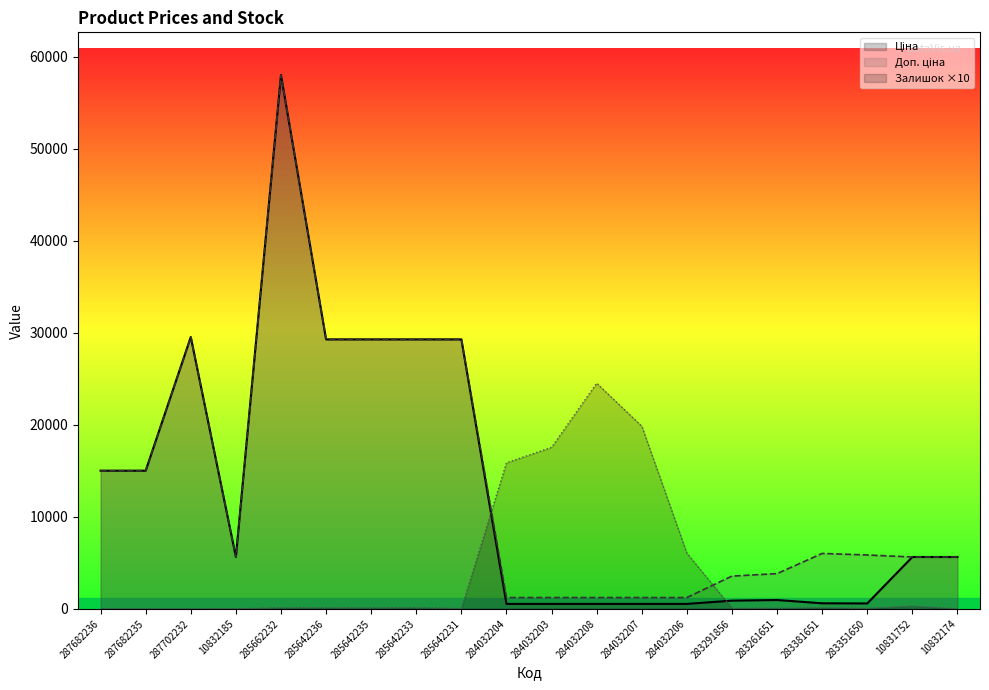

True or false: Залишок has more than 2 points higher than both neighbors.

True